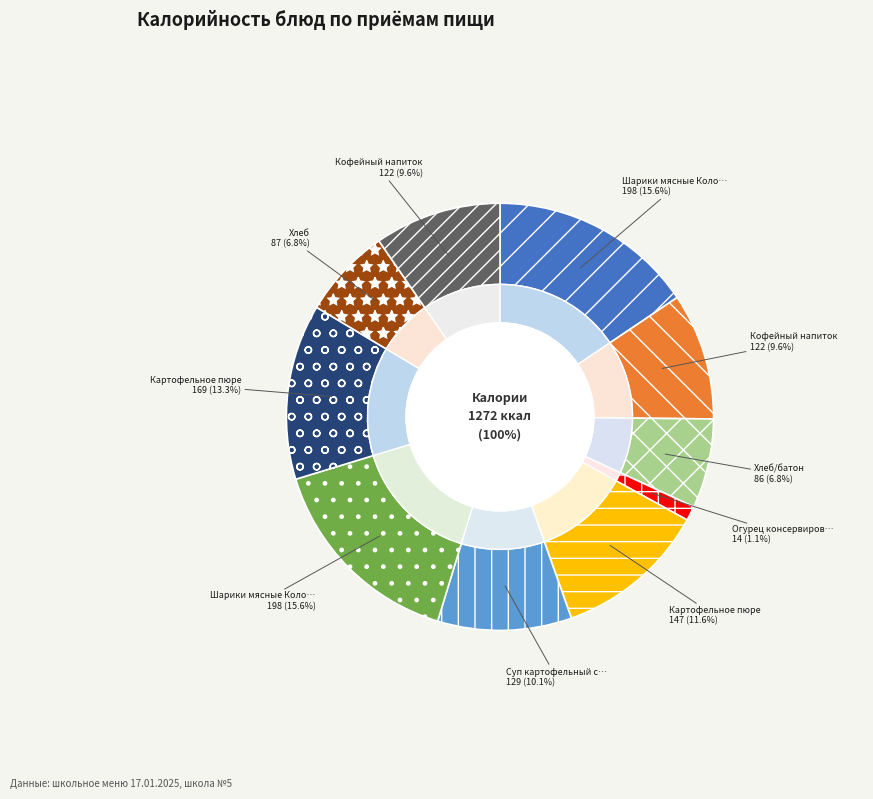

Between Огурец консервированный and Хлеб/батон, which is larger?

Хлеб/батон